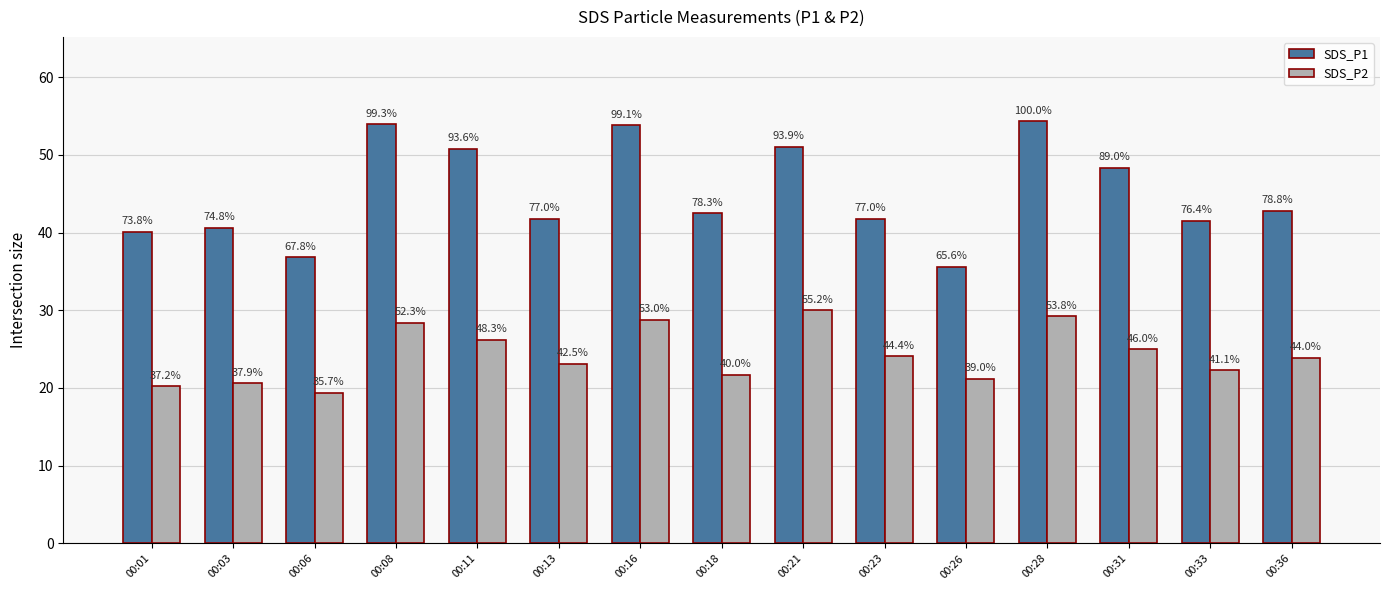

True or false: SDS_P2 has a value of 26.2 at 00:11.

True